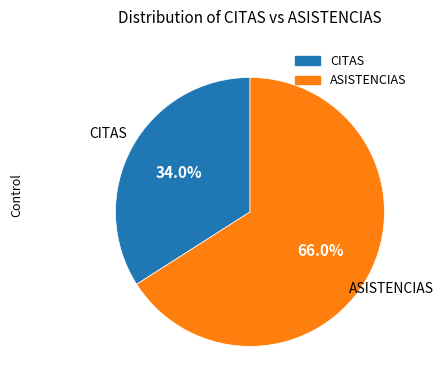

Rank the categories by value from highest to lowest.

ASISTENCIAS, CITAS